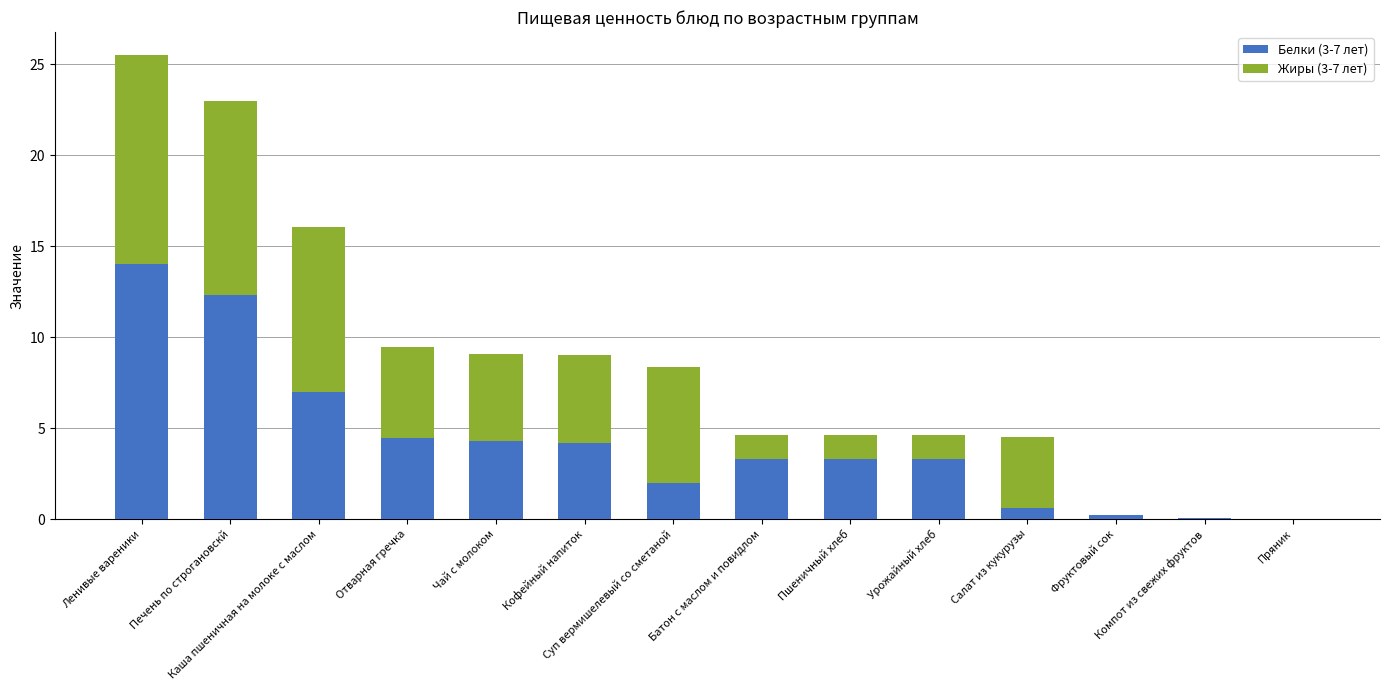

What is the highest value of the Белки (3-7 лет) series?

14.0